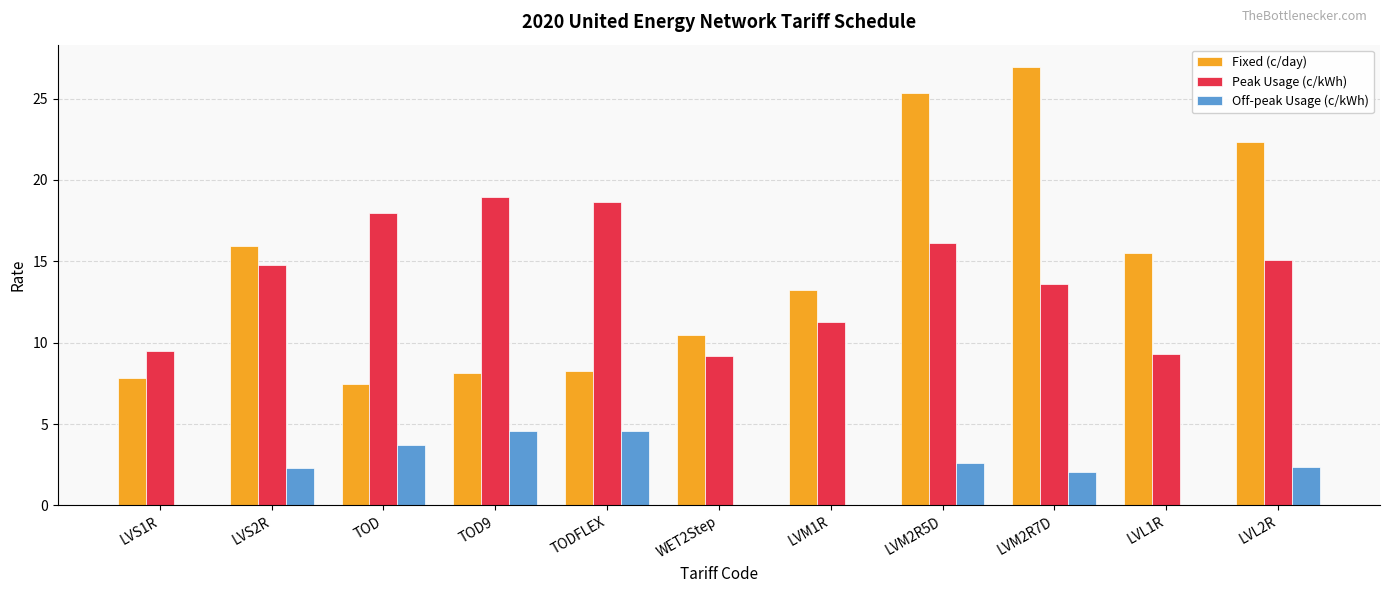

Which series has the largest total across all categories?

Fixed (c/day)